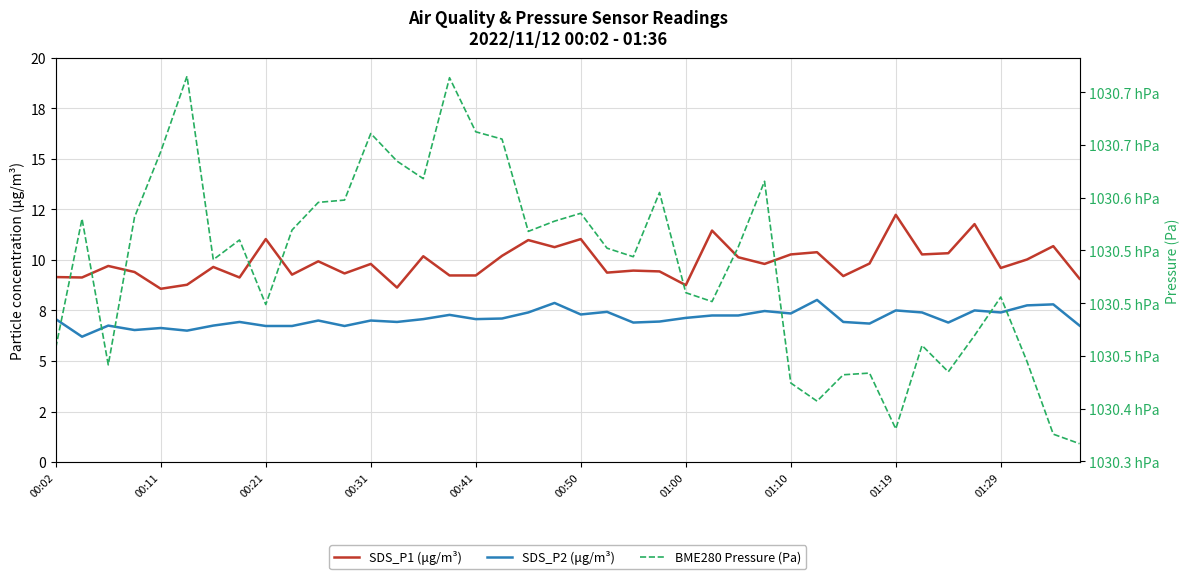

Is the value of SDS_P1 (μg/m³) at 01:00 greater than the value of BME280 Pressure (Pa) at 34?

No